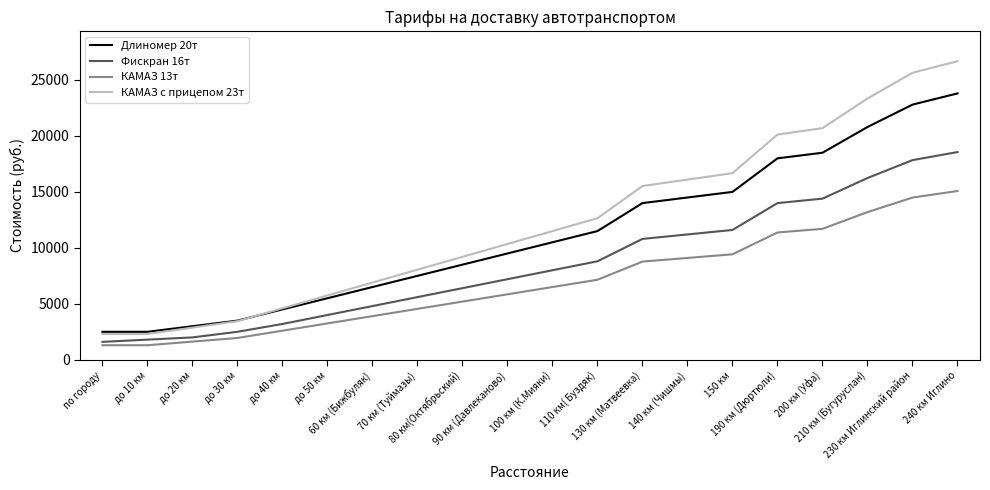

At which category is the sum across all series the highest?

240 км Иглино